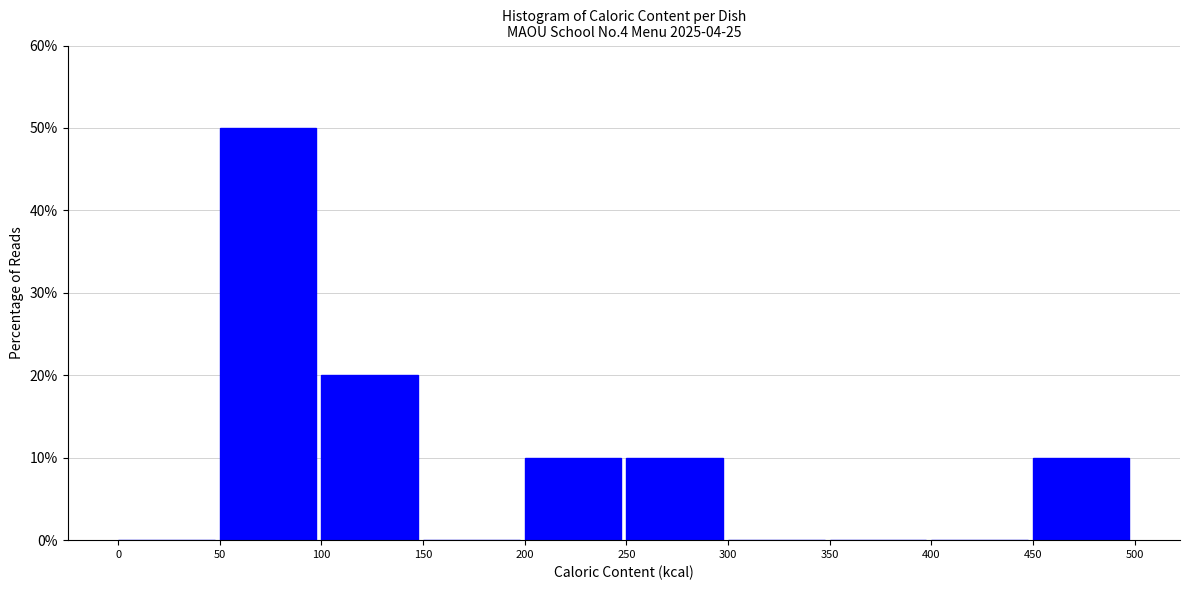

What is the height of the bar covering 200 to 250 on the x-axis? The values are not printed on the chart, so give them approximately, as read against the axis.

10